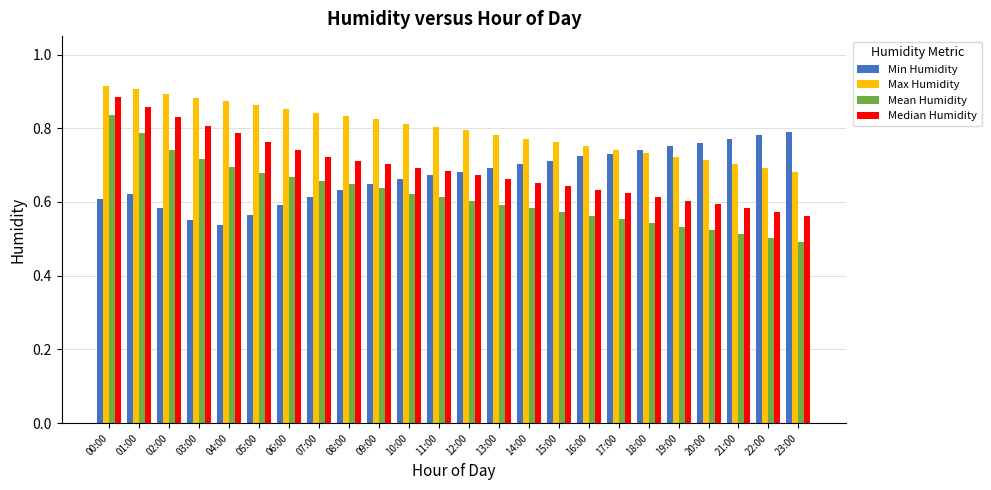

Which series has the largest total across all categories?

Max Humidity